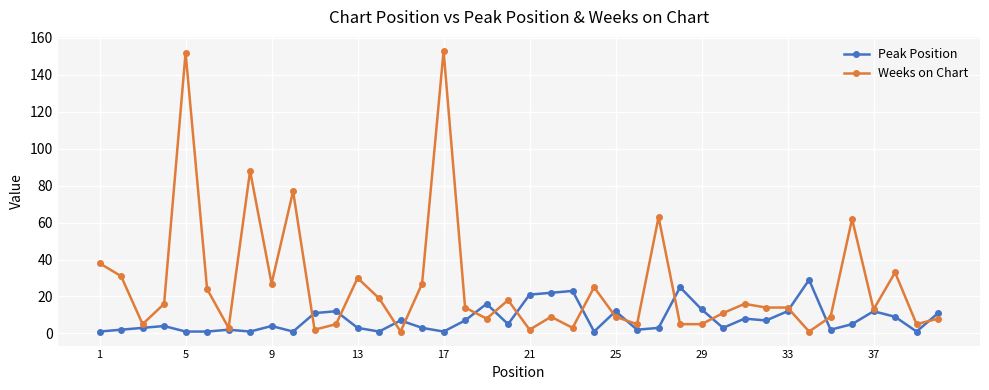

What is the maximum value shown in the chart?

153